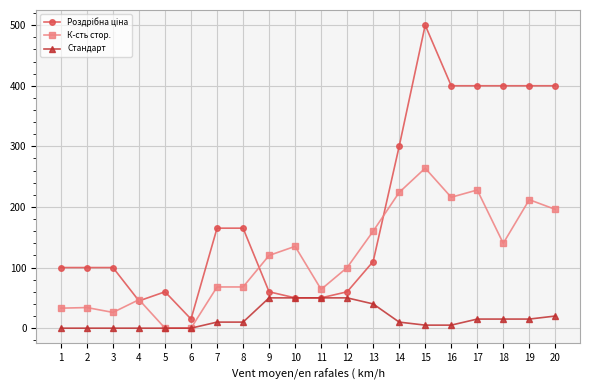

At which category does the chart reach its peak across all series?

15